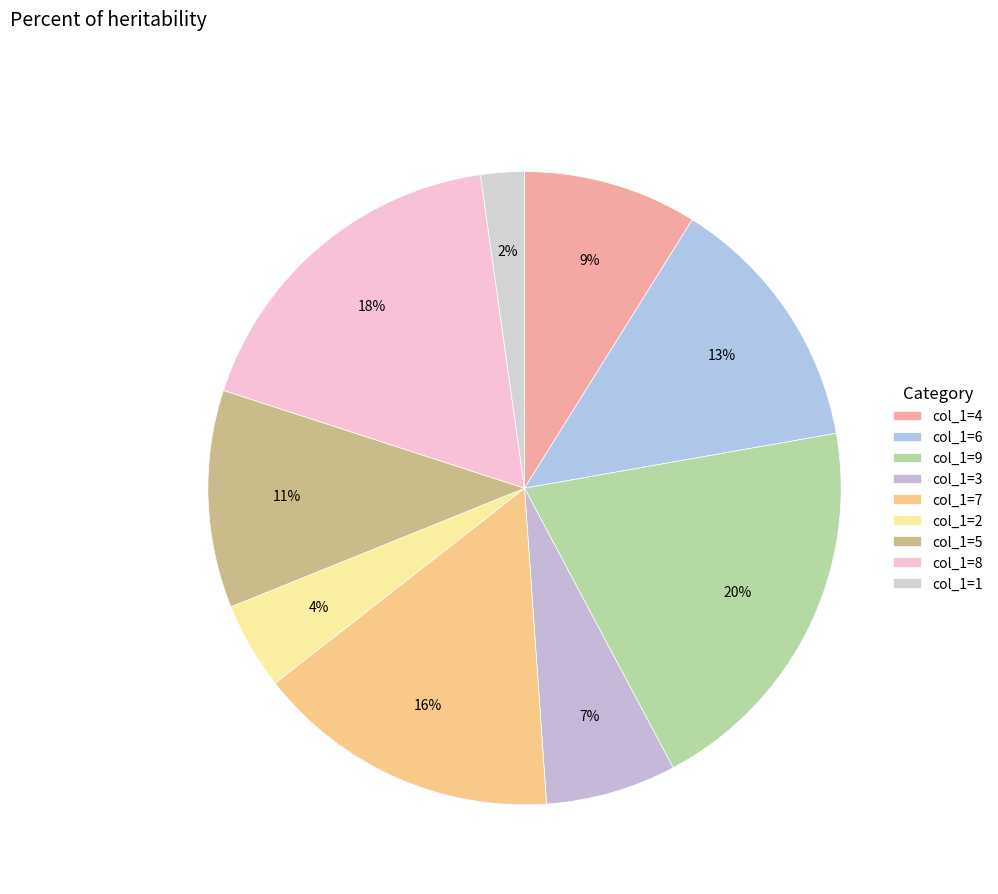

Count the number of slices in the pie.

9